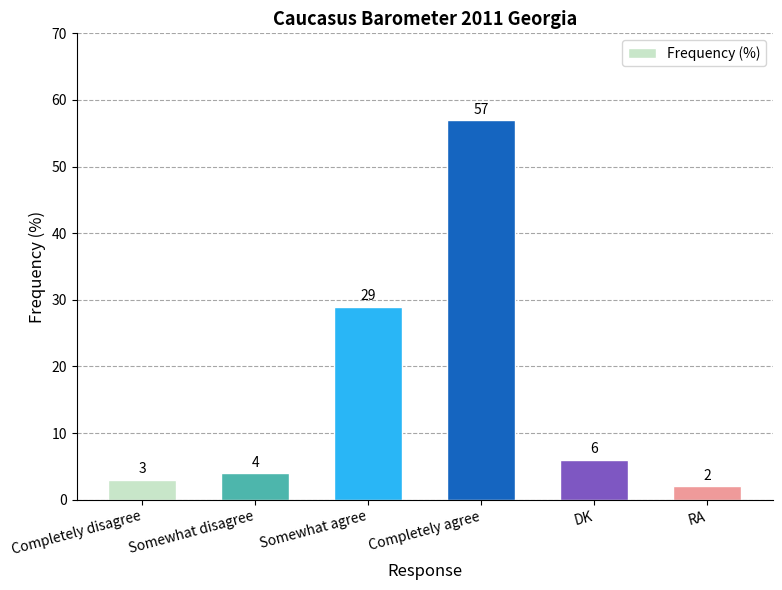

Approximately how many times larger is the value at Somewhat disagree compared to DK?

0.7